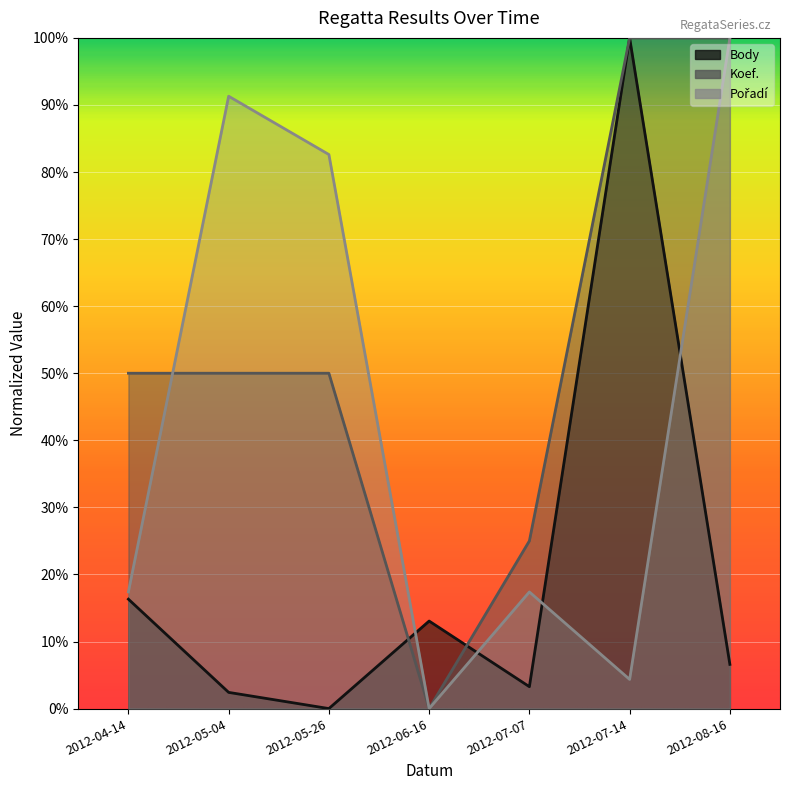

Between 2012-05-26 and 2012-07-07, which is larger?

2012-07-07